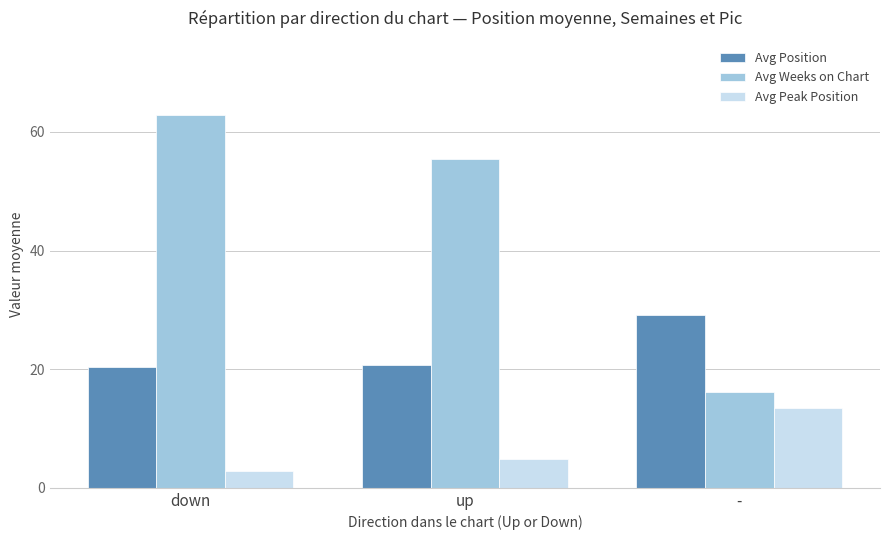

What is the total value across all series at -?

58.7